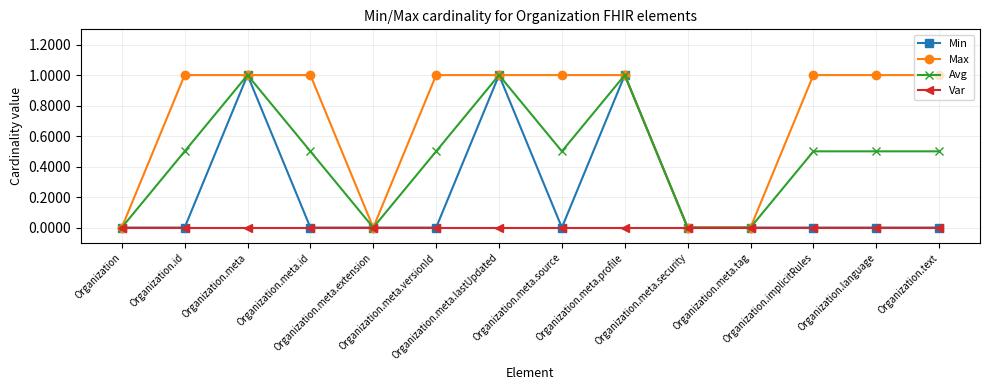

What is the label of the 5th point from the right?

Organization.meta.security